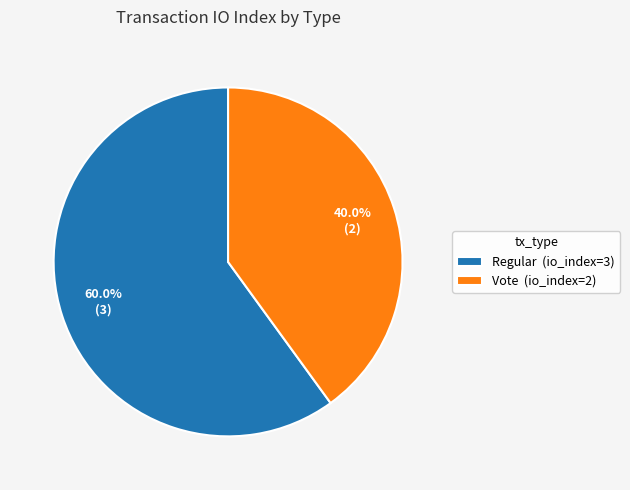

What is the smallest slice in the pie chart?

Vote (io_index=2)